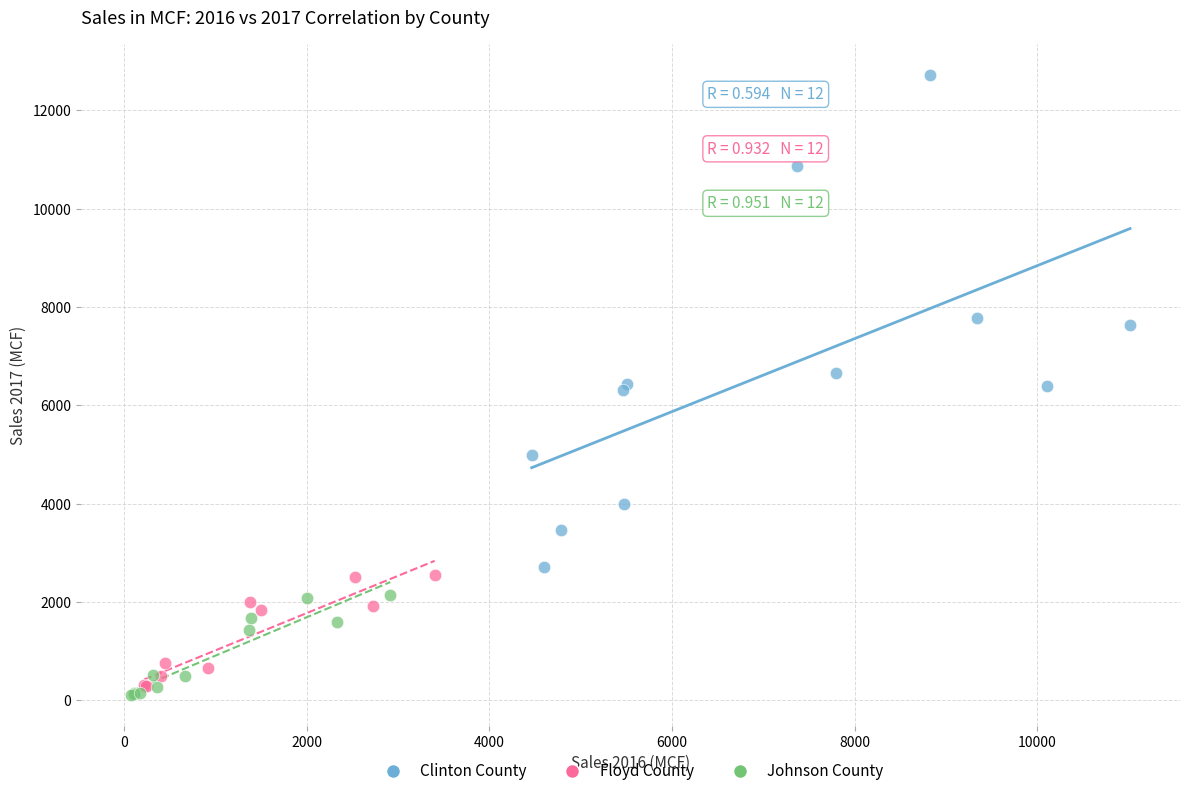

Which series has the largest Y range (max minus min)?

Clinton County